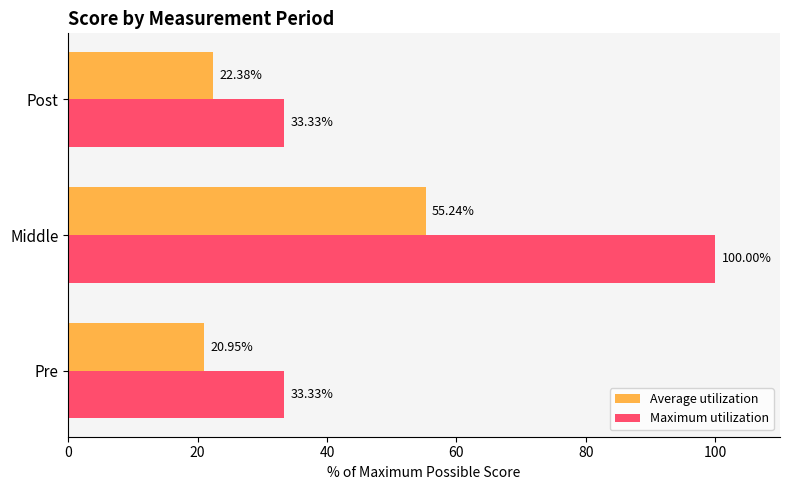

At which category is the sum across all series the highest?

Middle